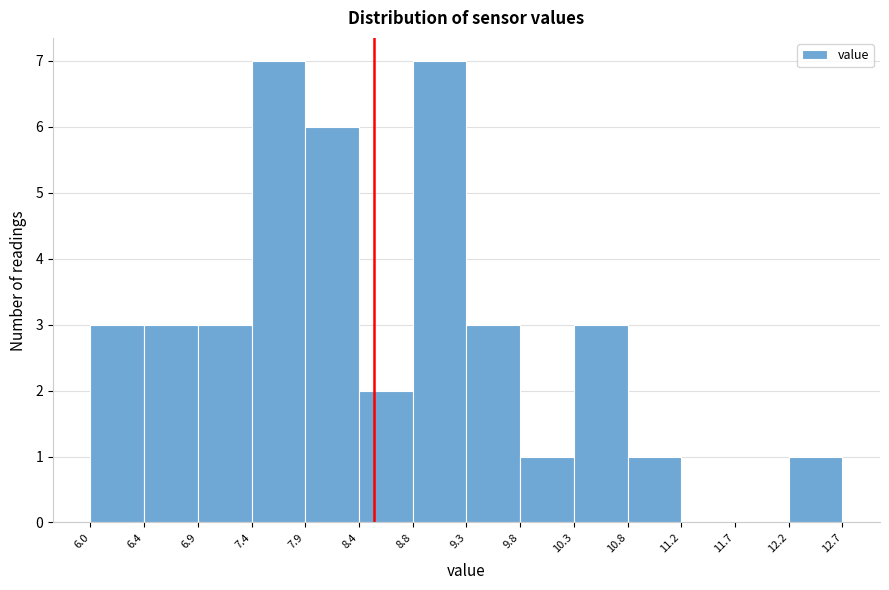

Reading left to right, list every bar in this chart as the range it spans on the x-axis followed by its height. The values are not printed on the chart, so give them approximately, as read against the axis.

6.0 to 6.4: 3
6.4 to 6.9: 3
6.9 to 7.4: 3
7.4 to 7.9: 7
7.9 to 8.4: 6
8.4 to 8.8: 2
8.8 to 9.3: 7
9.3 to 9.8: 3
9.8 to 10.3: 1
10.3 to 10.8: 3
10.8 to 11.2: 1
11.2 to 11.7: 0
11.7 to 12.2: 0
12.2 to 12.7: 1